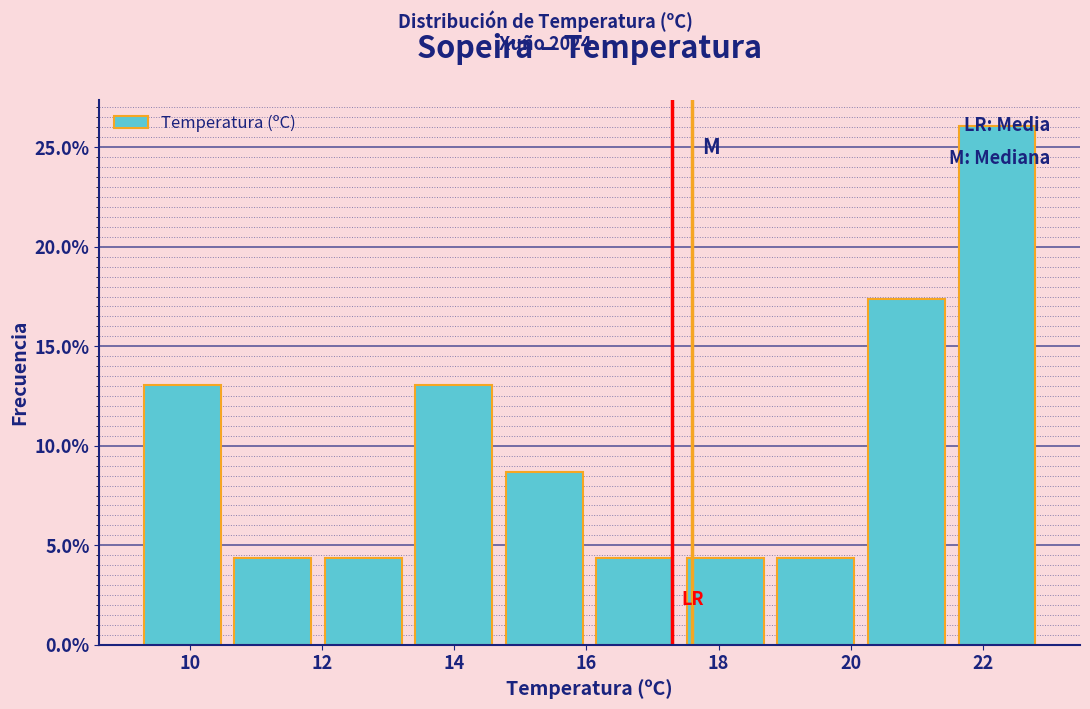

Which range on the x-axis has the tallest bar?

21.6 to 23.0